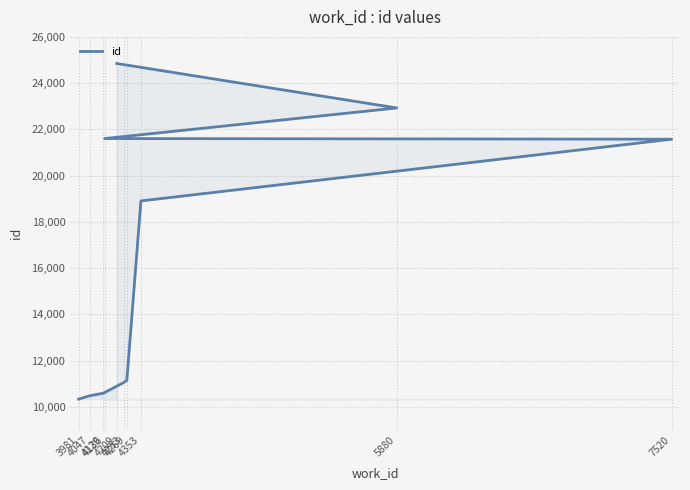

What is the greatest value displayed?

24849